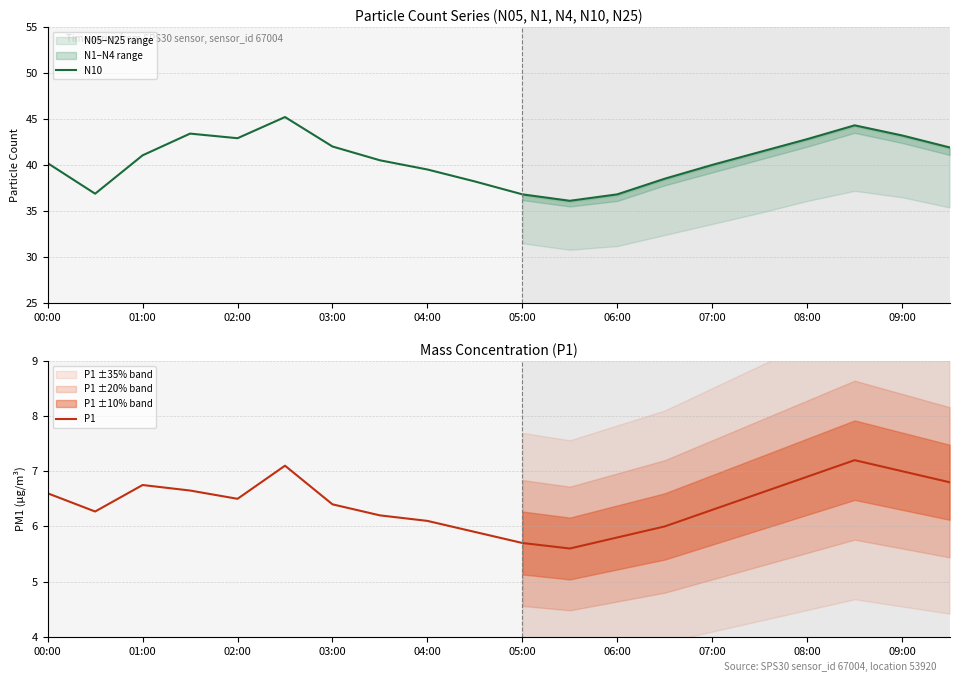

Is it true that P1 equals 4.0 at 09:00?

False